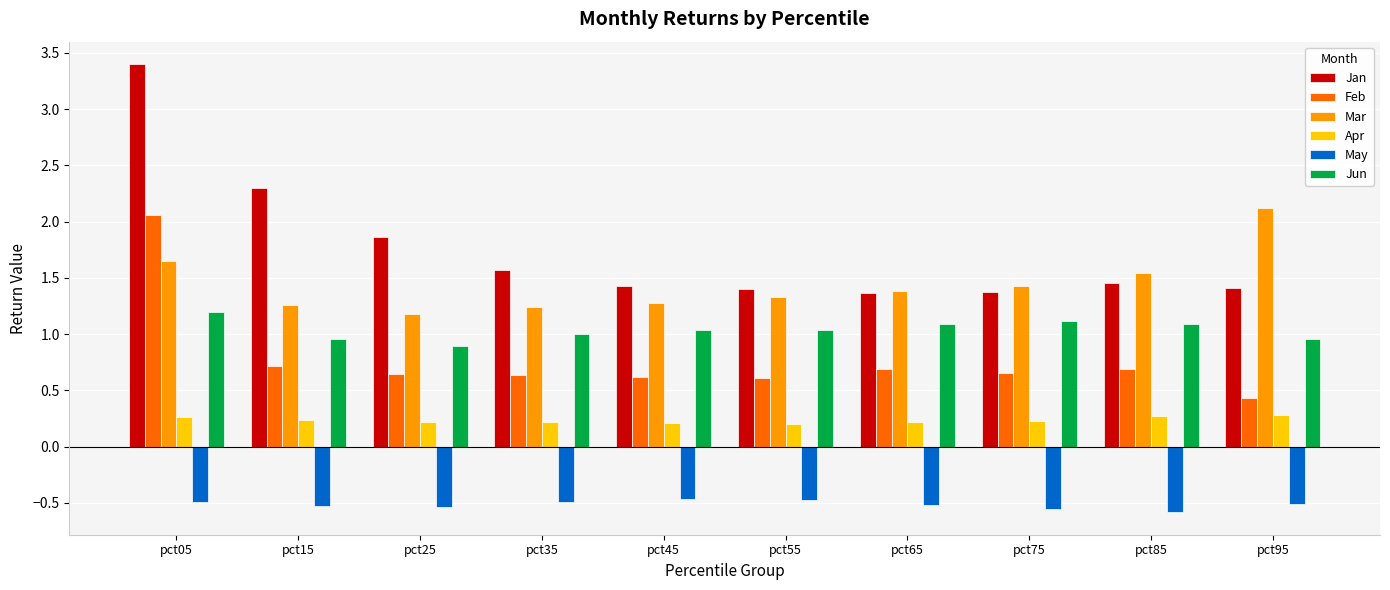

What is the maximum value for Mar?

2.1